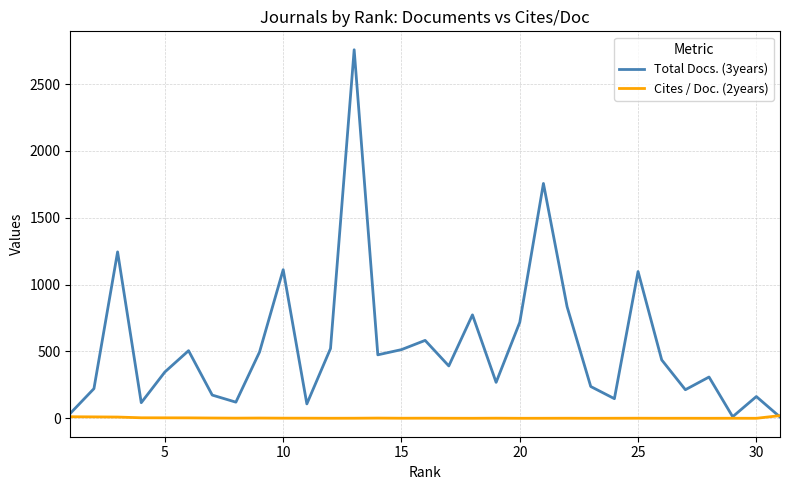

Does the chart have visible grid lines?

Yes